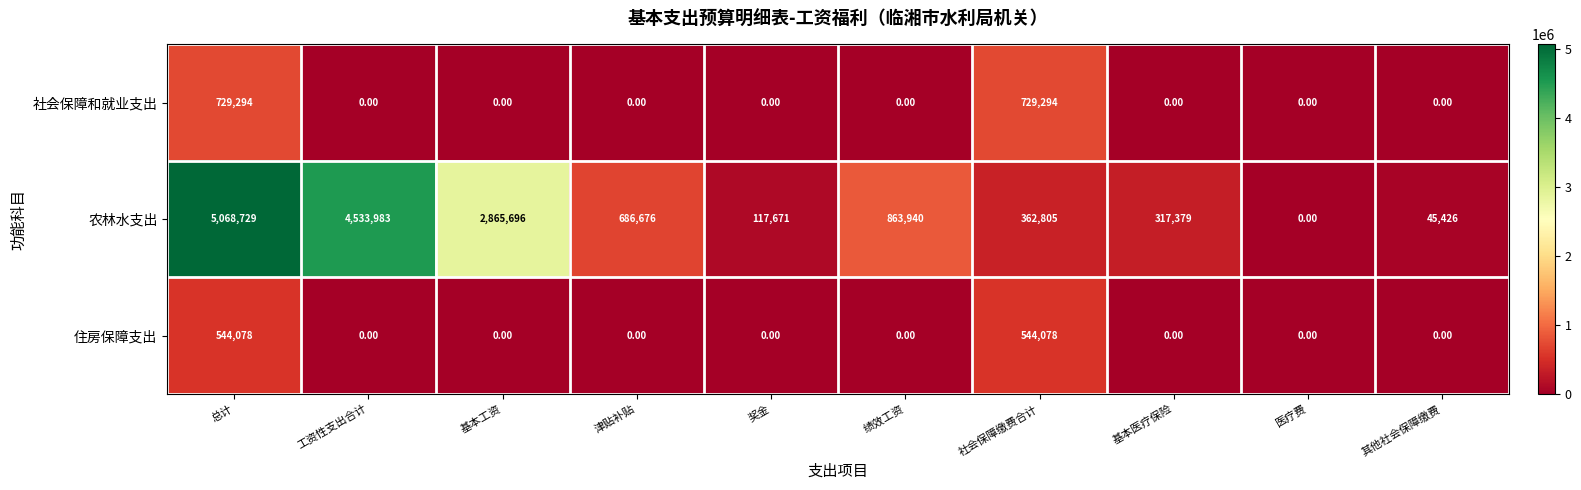

What is the total value across all series at 社会保障缴费合计?

1636177